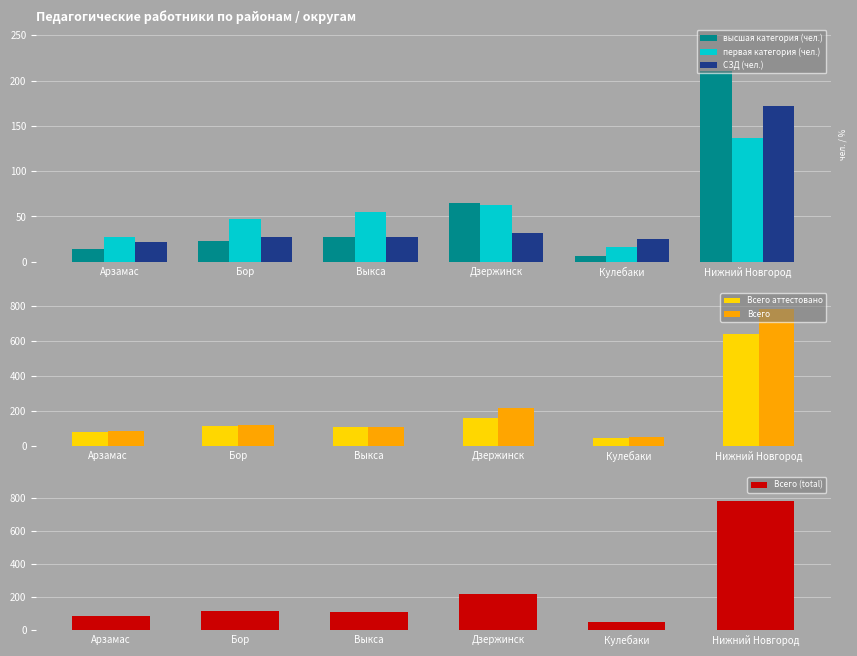

At which label does первая категория (чел.) first exceed 55?

Дзержинск